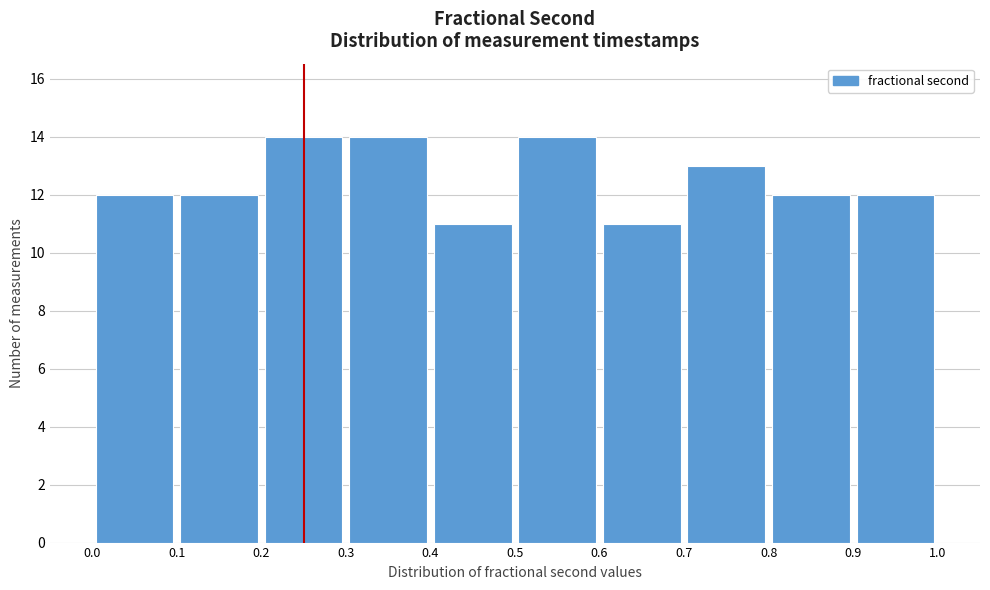

Reading left to right, transcribe this chart: for each bar, give the range it covers on the x-axis and its height. The values are not printed on the chart, so give them approximately, as read against the axis.

0.0 to 0.1: 12
0.1 to 0.2: 12
0.2 to 0.3: 14
0.3 to 0.4: 14
0.4 to 0.5: 11
0.5 to 0.6: 14
0.6 to 0.7: 11
0.7 to 0.8: 13
0.8 to 0.9: 12
0.9 to 1.0: 12